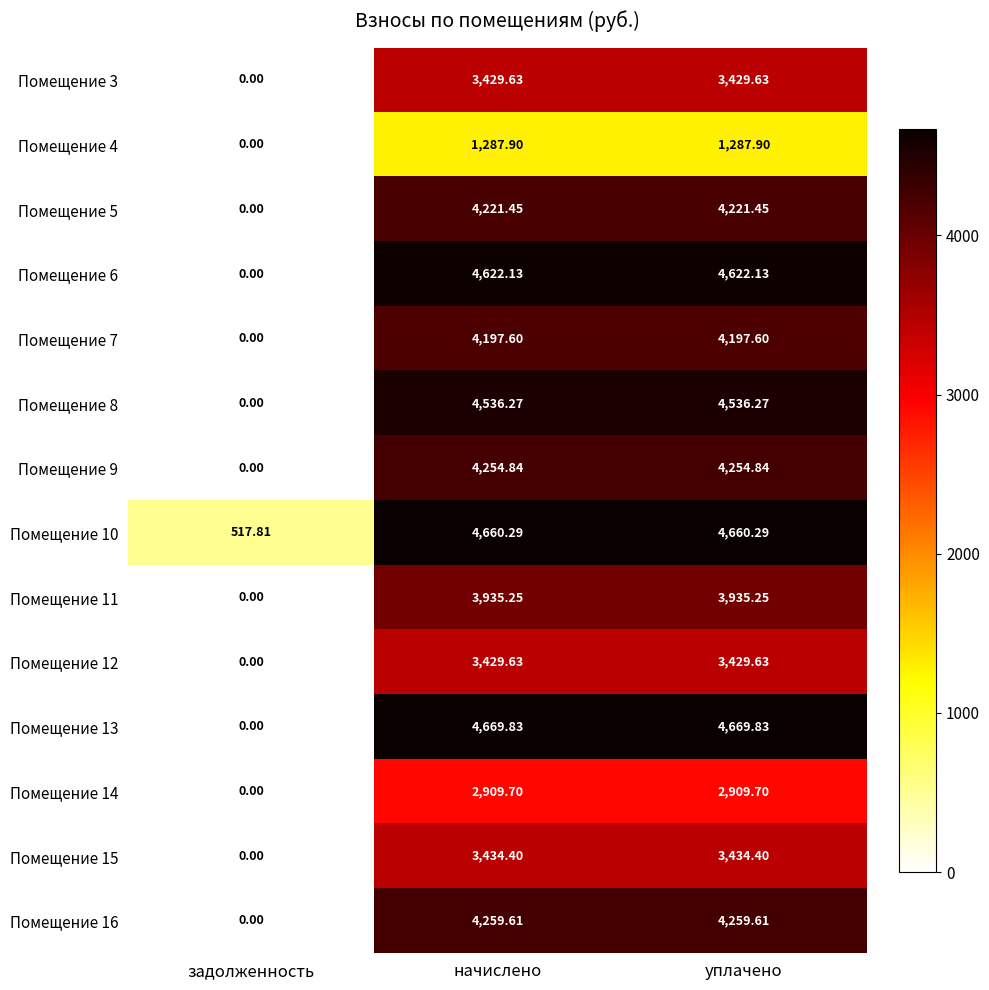

Is the value of Помещение 9 at уплачено greater than the value of Помещение 12 at уплачено?

Yes